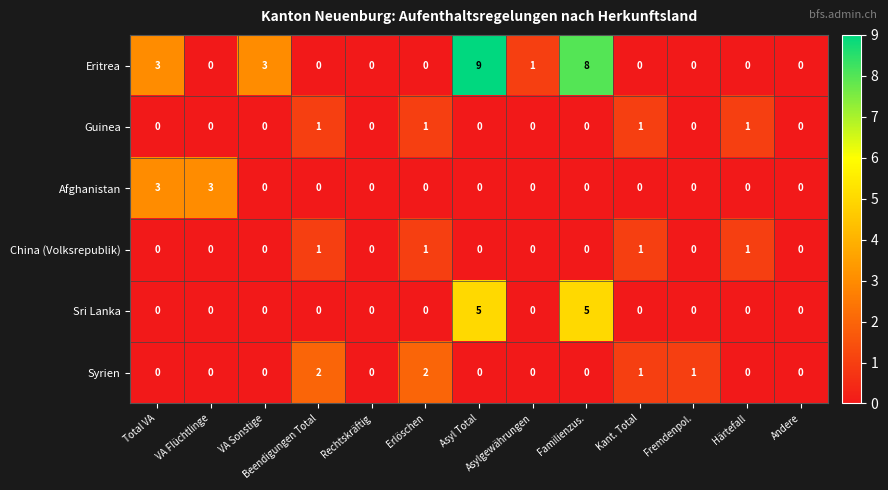

How many Guinea values are between 0 and 1?

13